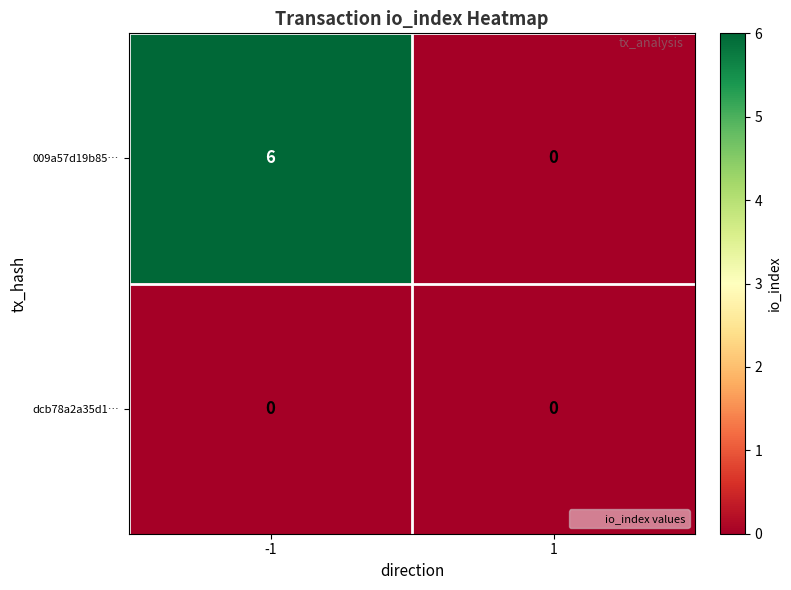

What is the total value across all series at -1?

6